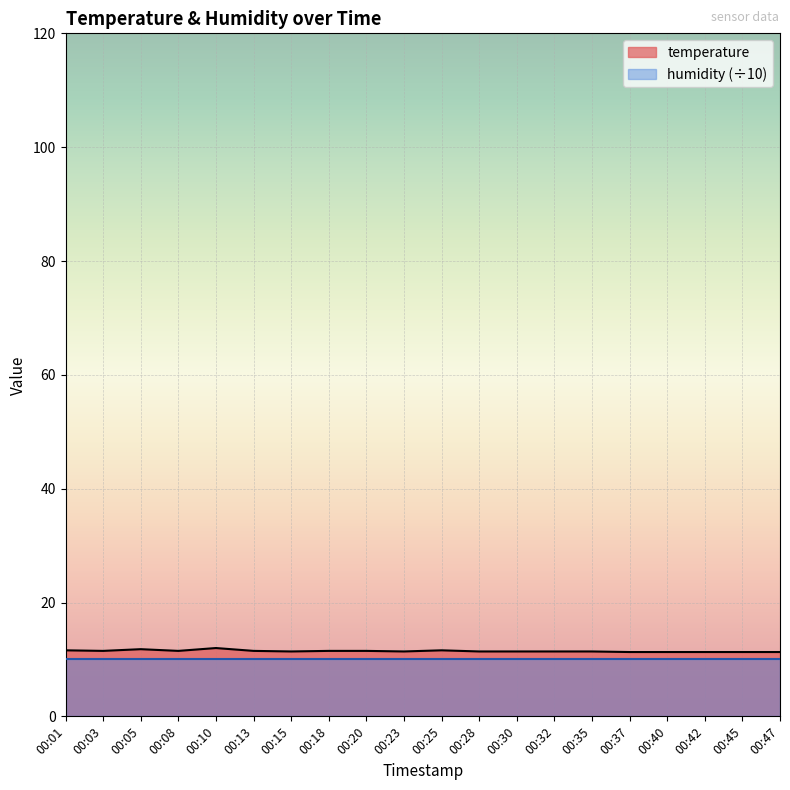

True or false: the data has more than 2 interior local peaks.

True